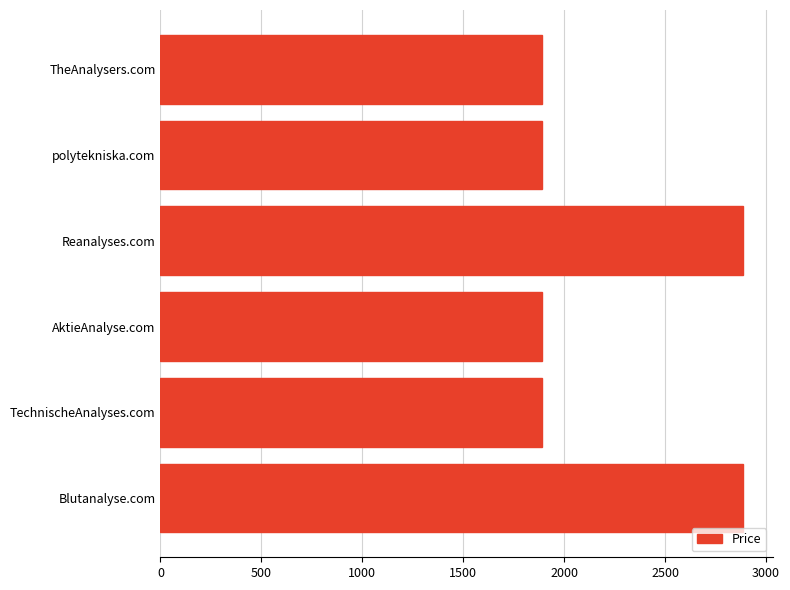

What is the minimum value shown in the chart?

1888